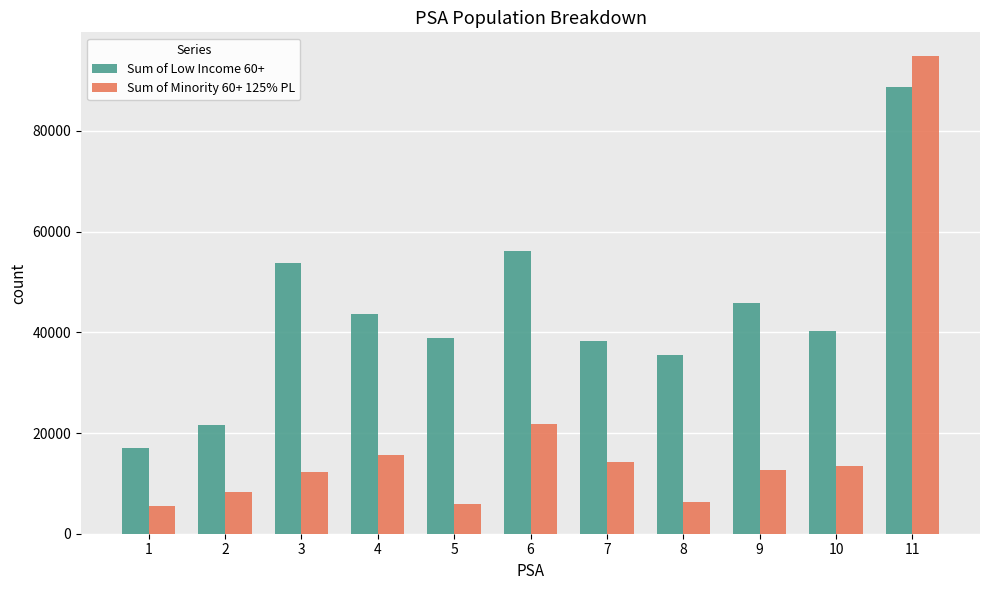

Between 3 and 4, which series saw the biggest shift?

Sum of Low Income 60+